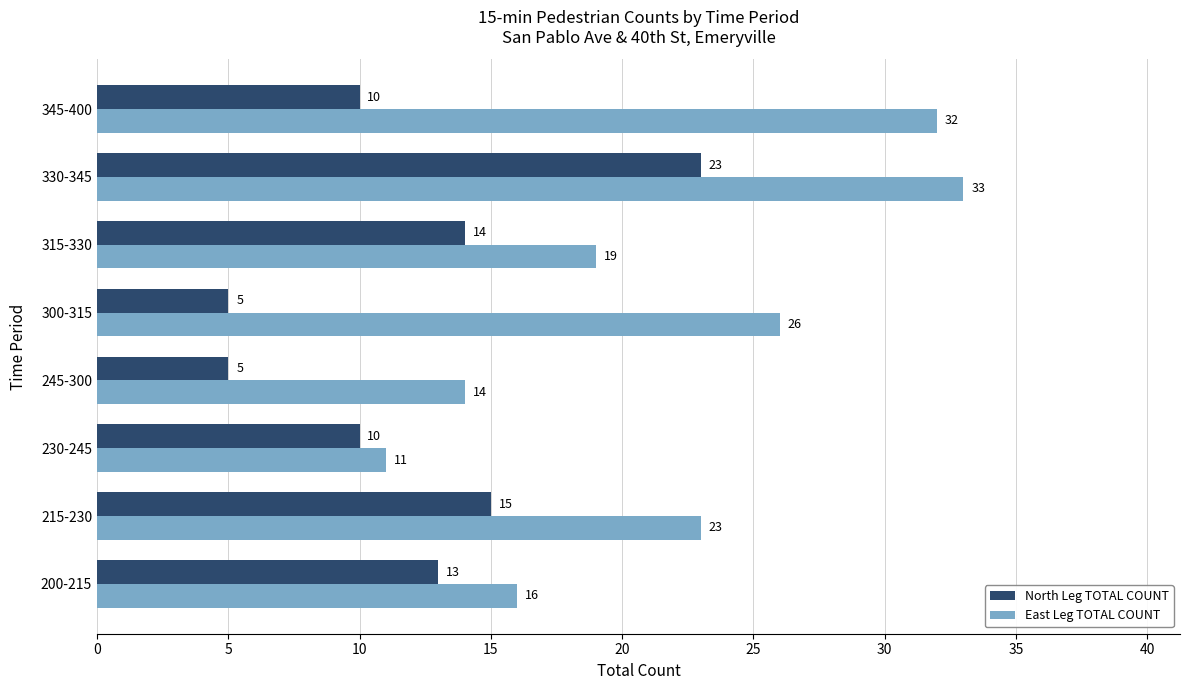

Which series has the largest range (max minus min)?

East Leg TOTAL COUNT